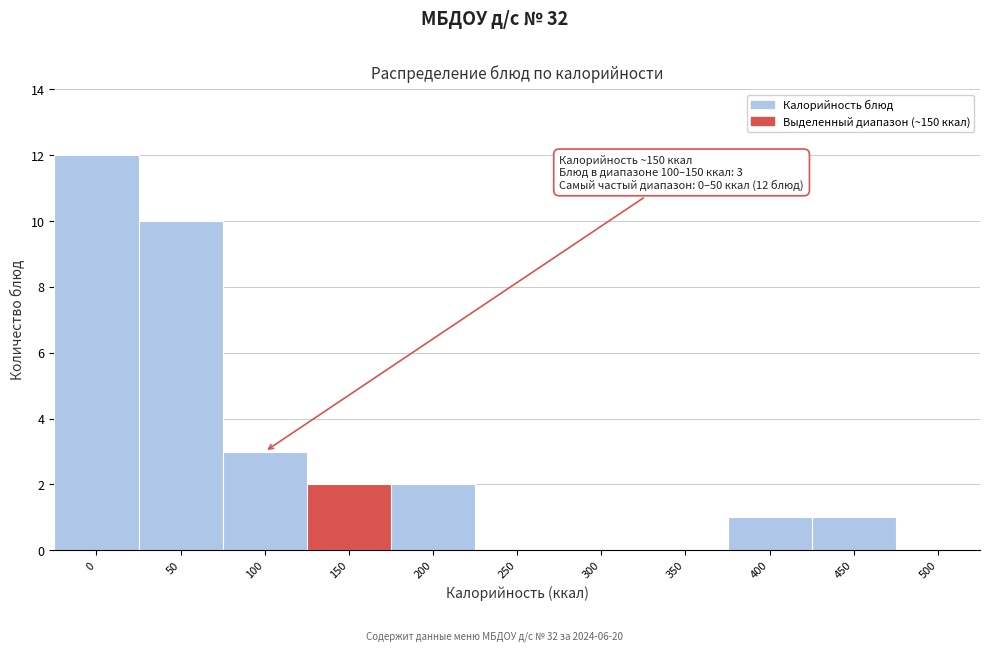

Reading left to right, extract all data points from this chart.

0=12	50=10	100=3	150=2	200=2	250=0	300=0	350=0	400=1	450=1	500=0